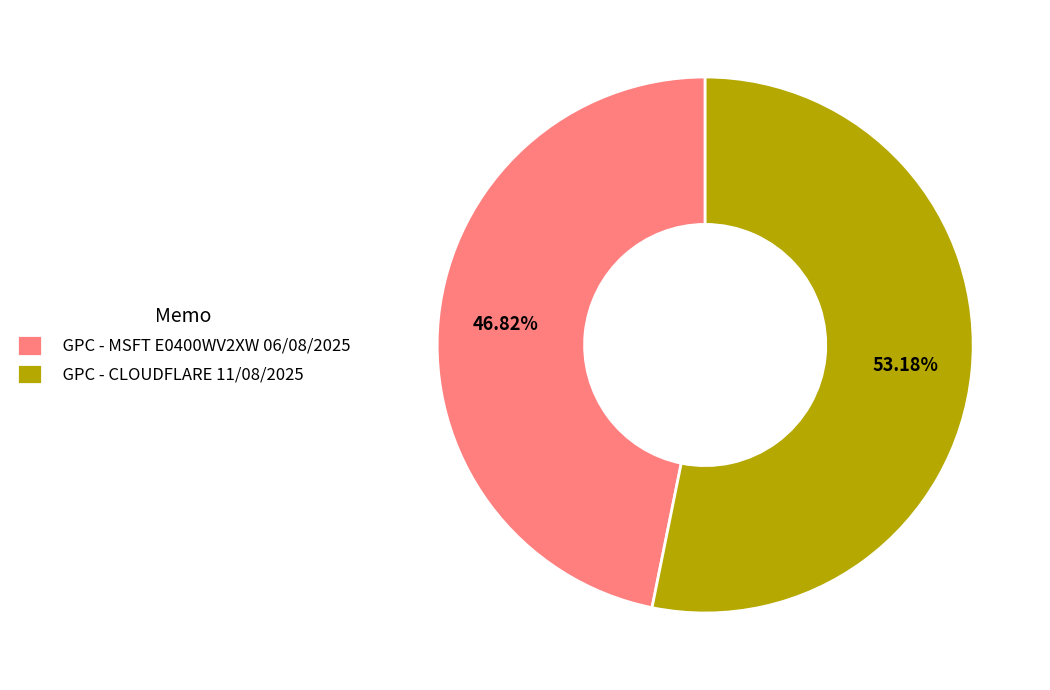

Which slice is the smallest?

GPC - MSFT E0400WV2XW 06/08/2025